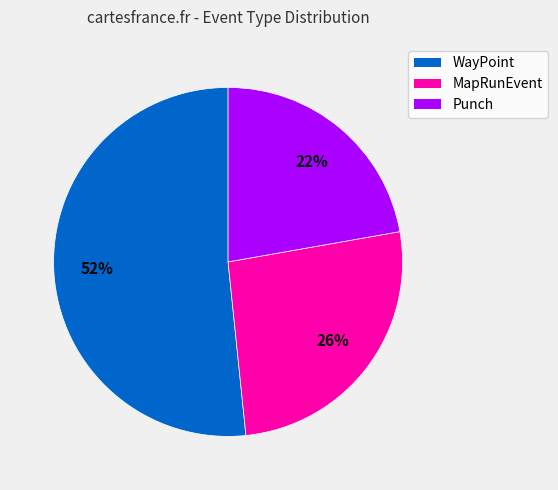

True or false: MapRunEvent accounts for 13% of the total.

False